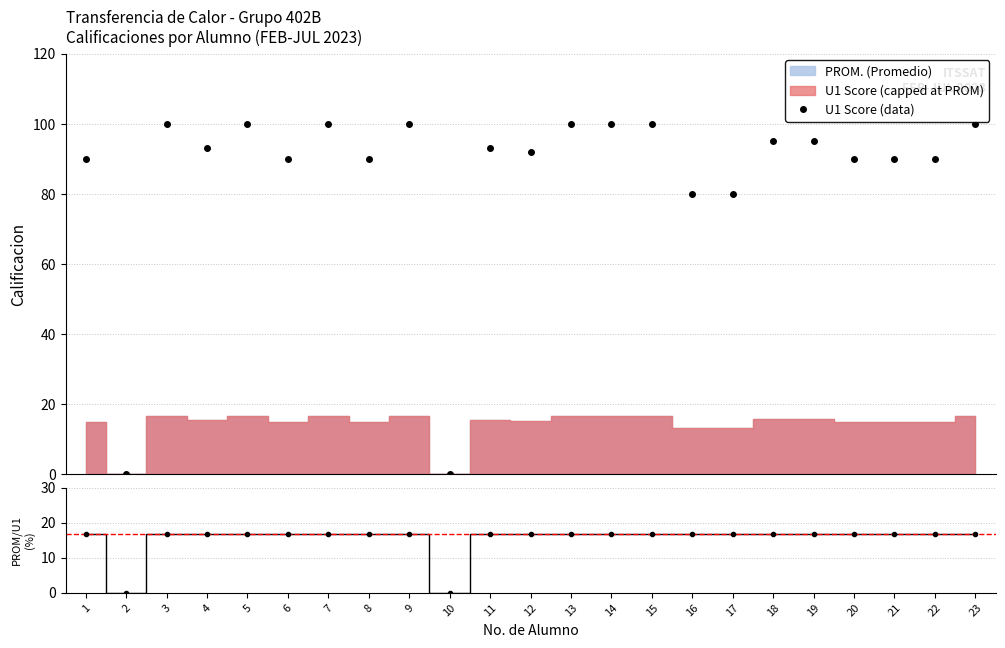

What is the difference between the second highest and second lowest values?

100